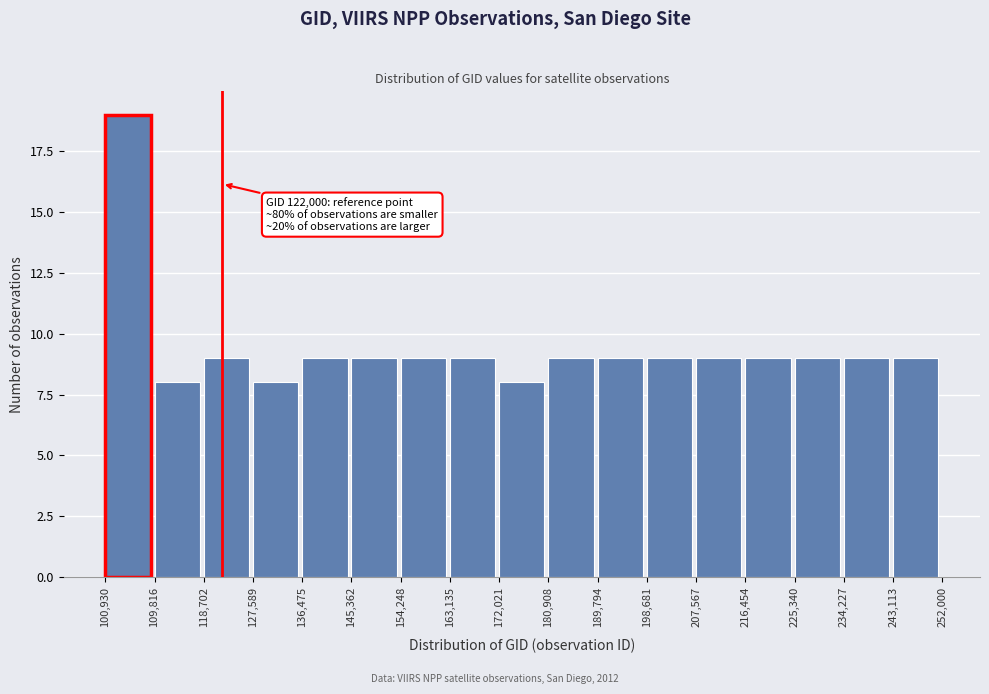

Which range on the x-axis has the tallest bar?

100,930 to 109,816